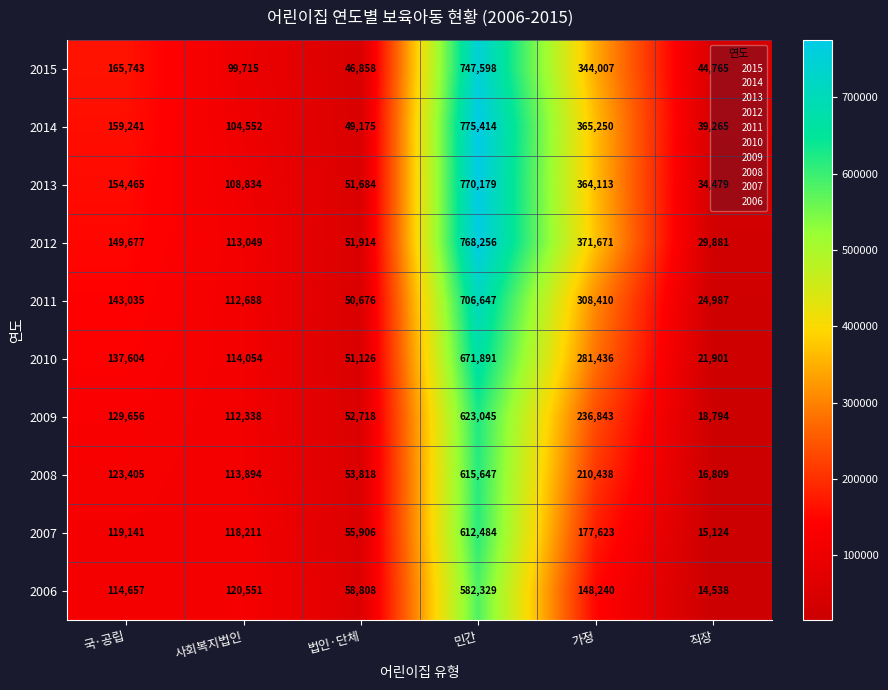

Which series has the largest range (max minus min)?

2012